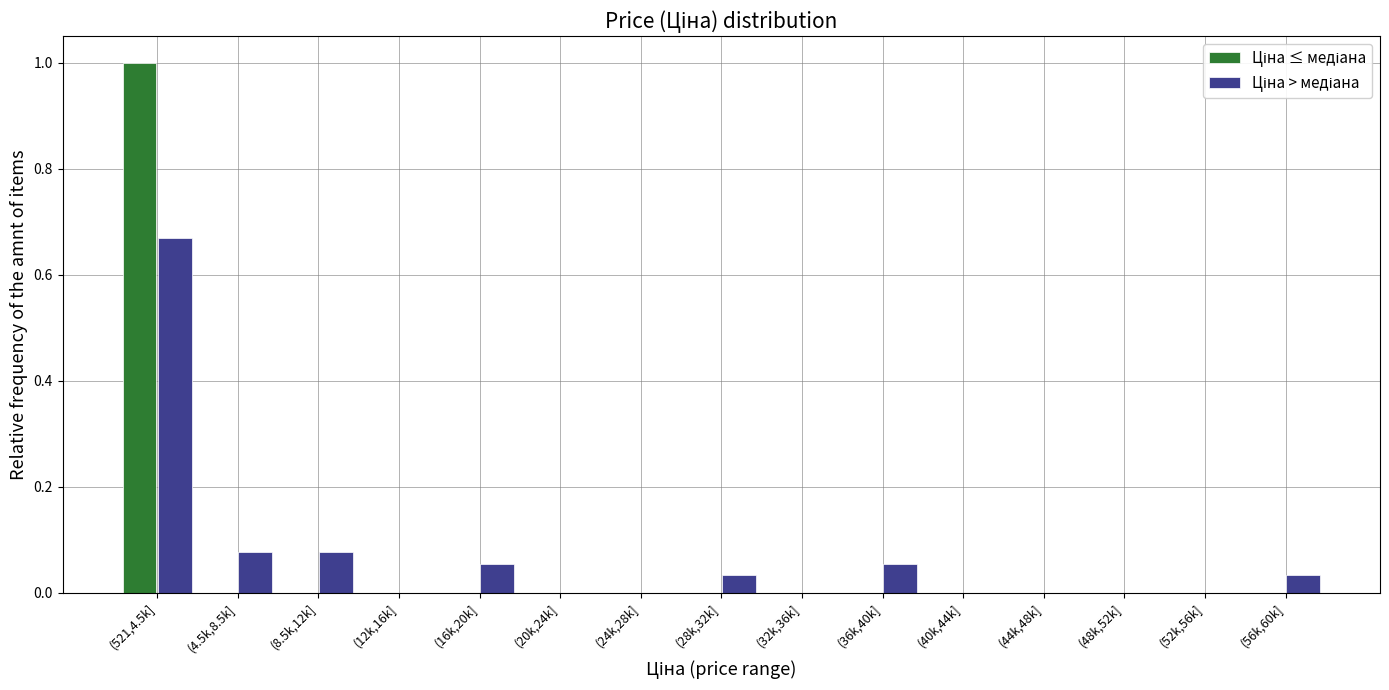

At which category is the sum across all series the highest?

(521,4.5k]